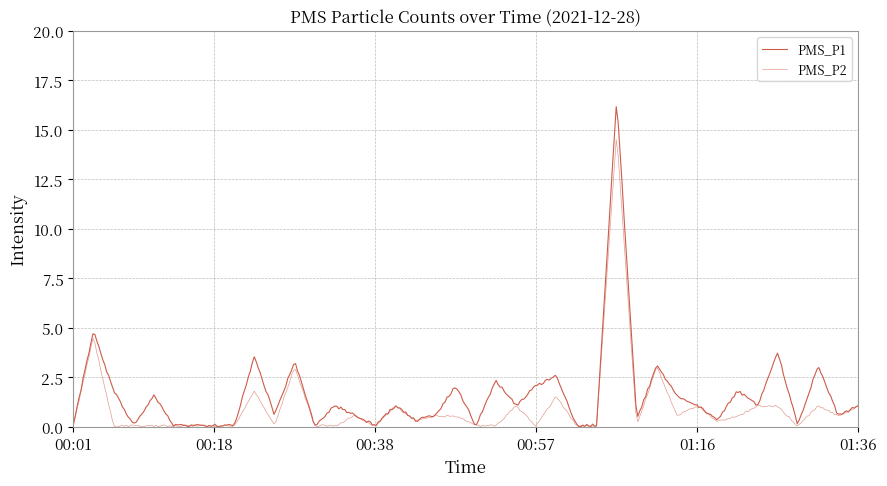

Count the number of categories in the chart.

400